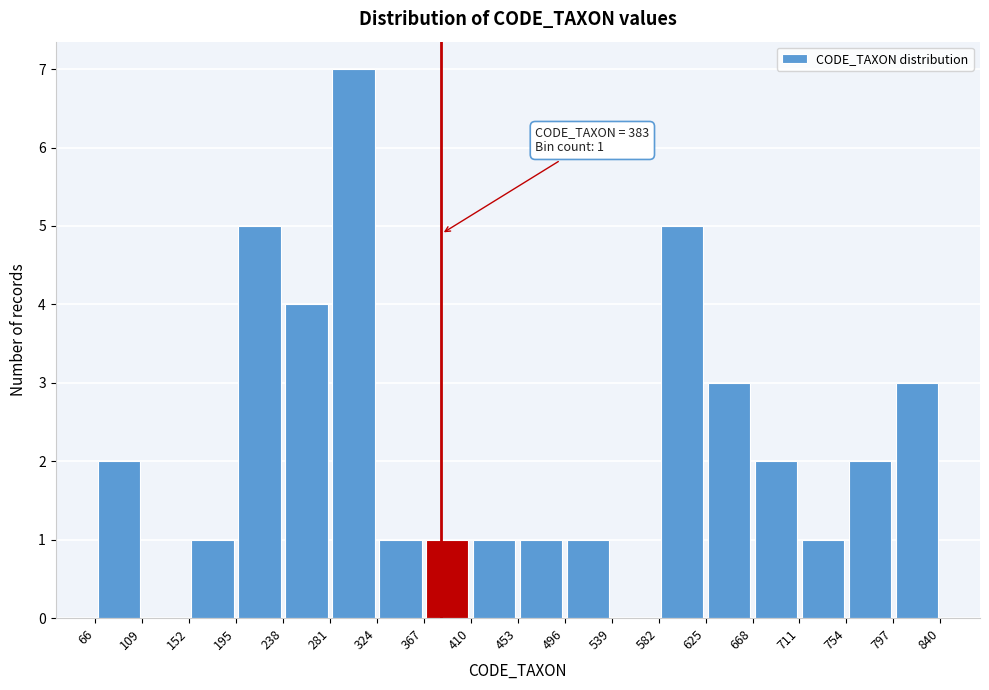

Over which range of the x-axis is the bar tallest?

281 to 324